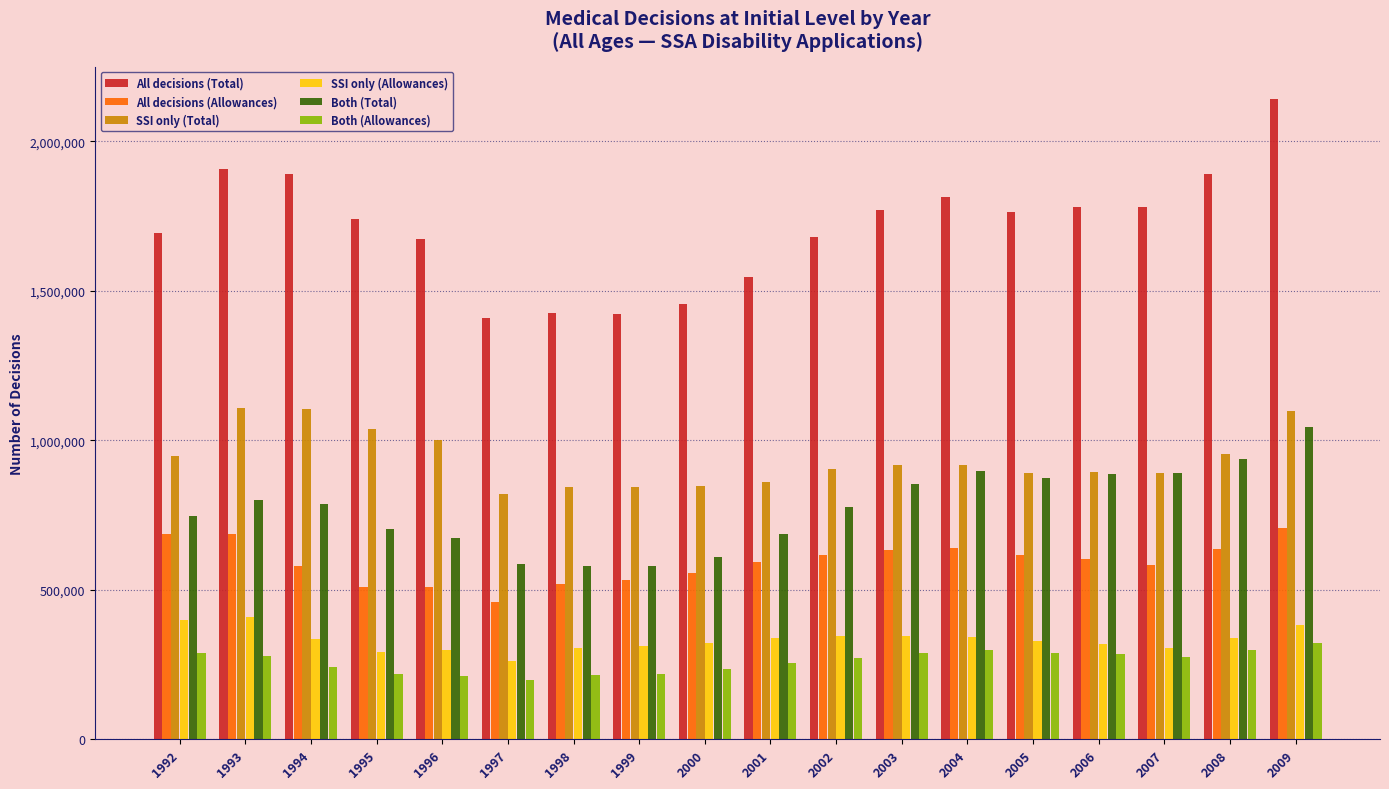

What is the maximum value for Both (Allowances)?

322299